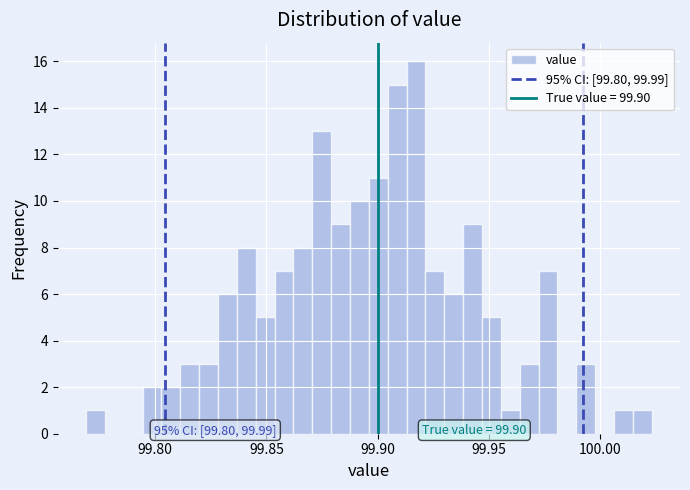

Read against the x-axis, roughly where is the centre of the tallest bar?

99.915